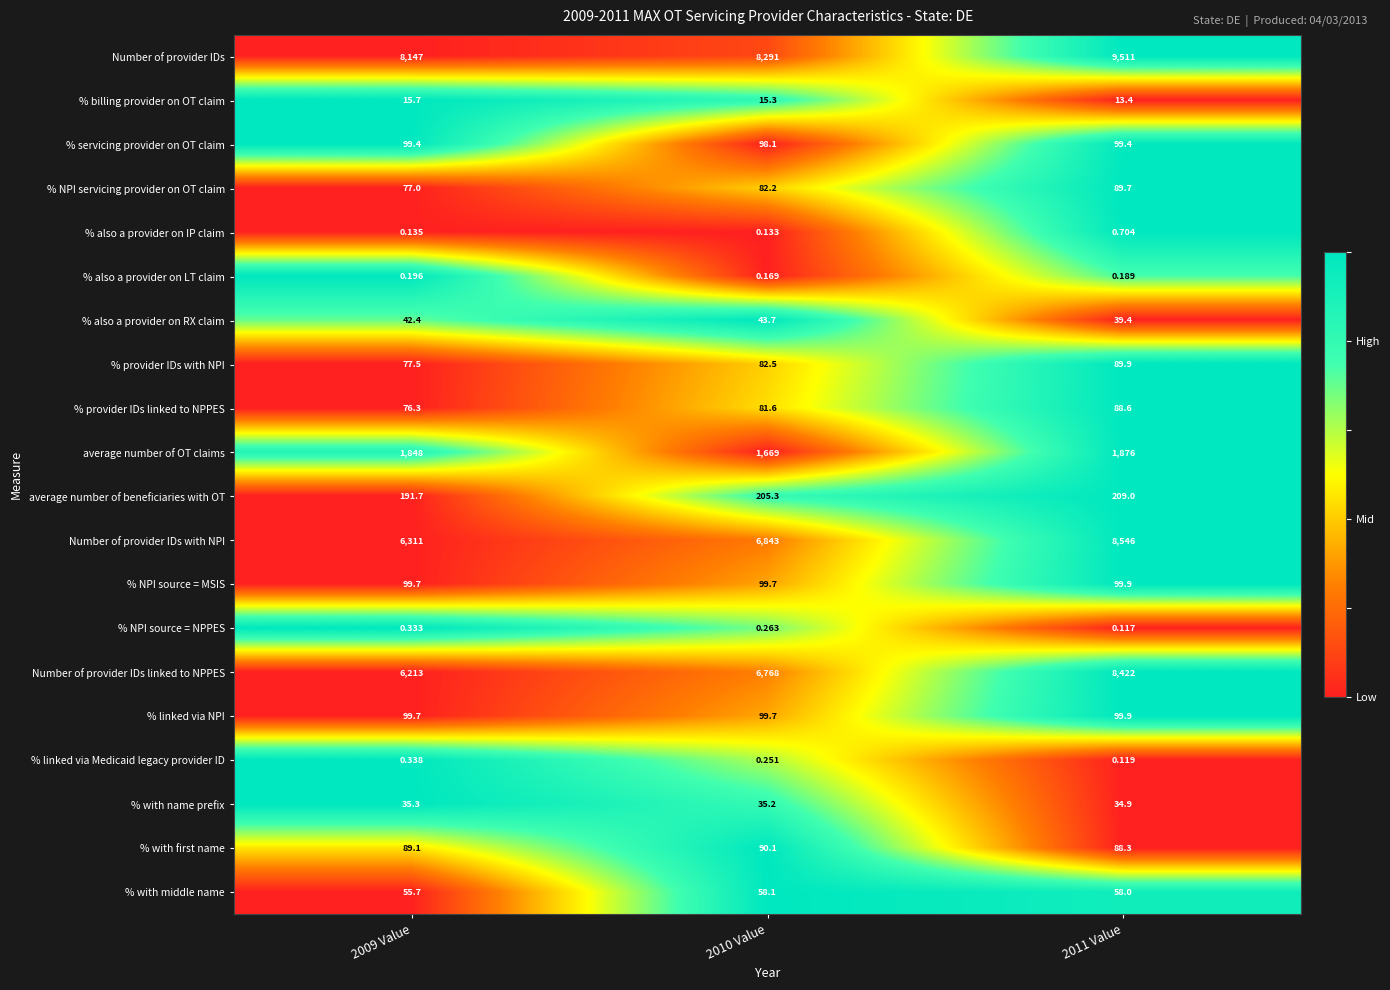

Which series changed the most between 2010 Value and 2011 Value?

Number of provider IDs with NPI